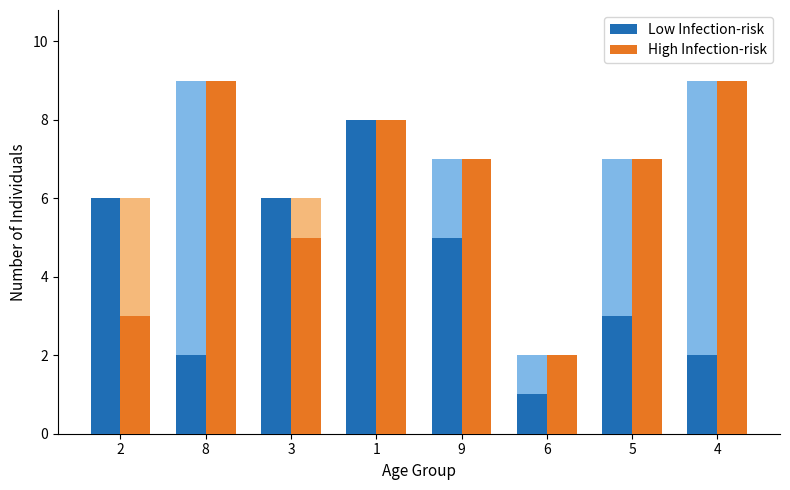

What is the average value of the Low Infection-risk series?

4